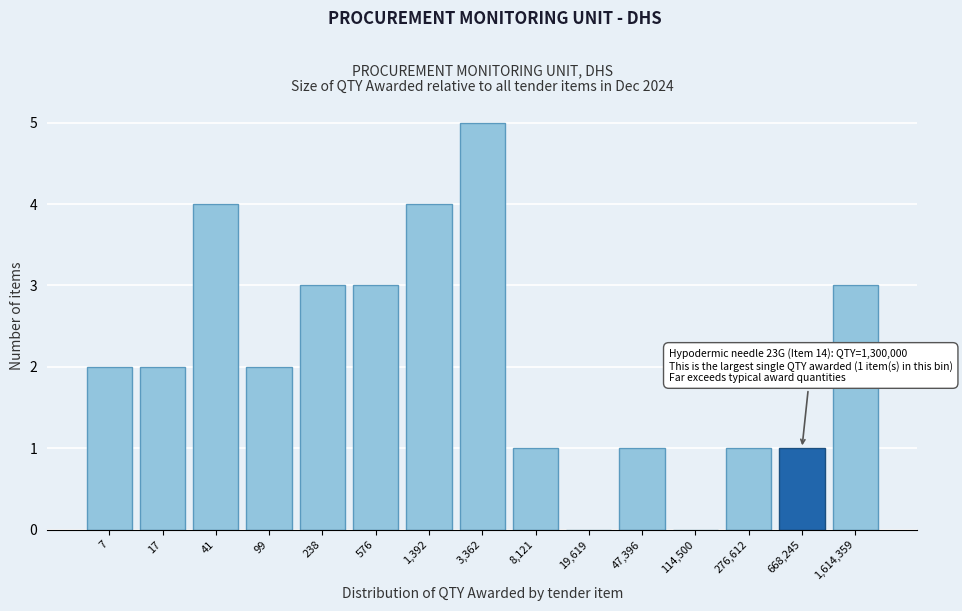

Reading left to right, extract all data points from this chart.

7=2	17=2	41=4	99=2	238=3	576=3	1,392=4	3,362=5	8,121=1	19,619=0	47,396=1	114,500=0	276,612=1	668,245=1	1,614,359=3